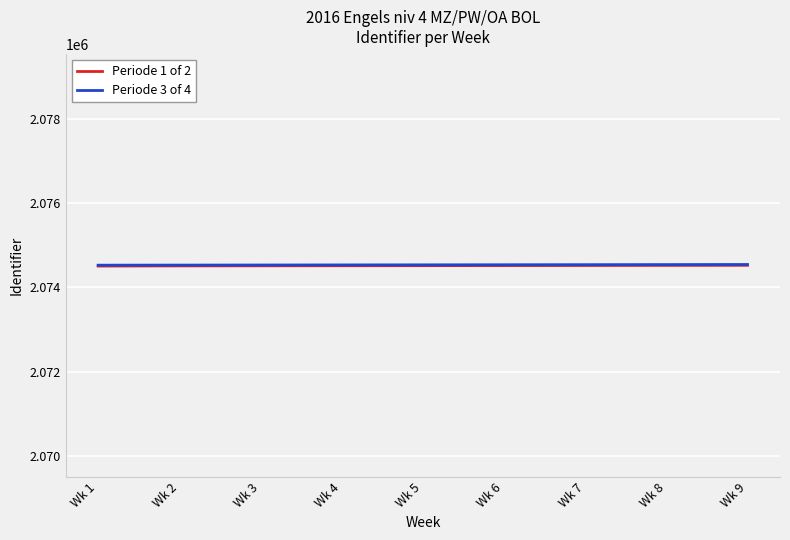

What is the difference between the highest and lowest values at Wk 5?

19